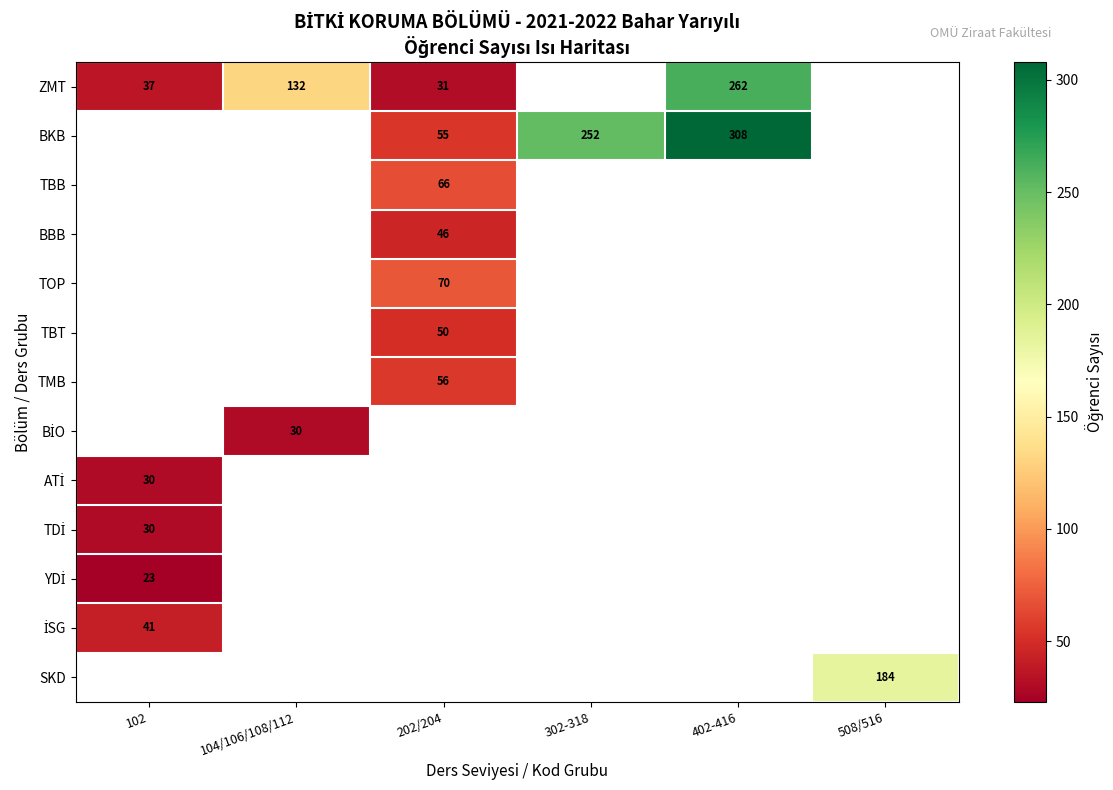

True or false: ZMT has a value of 31 at 202/204.

True